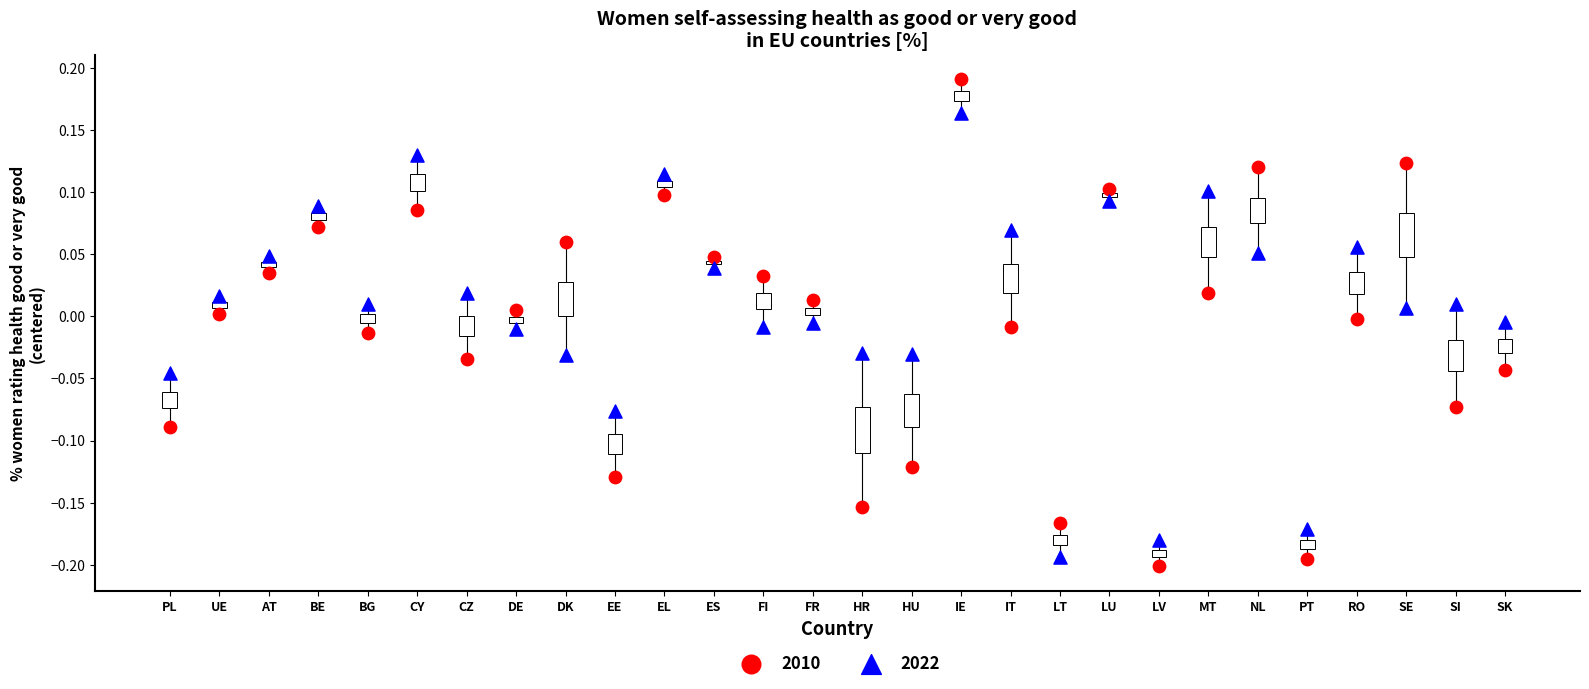

Which series has the widest spread of Y values?

2010